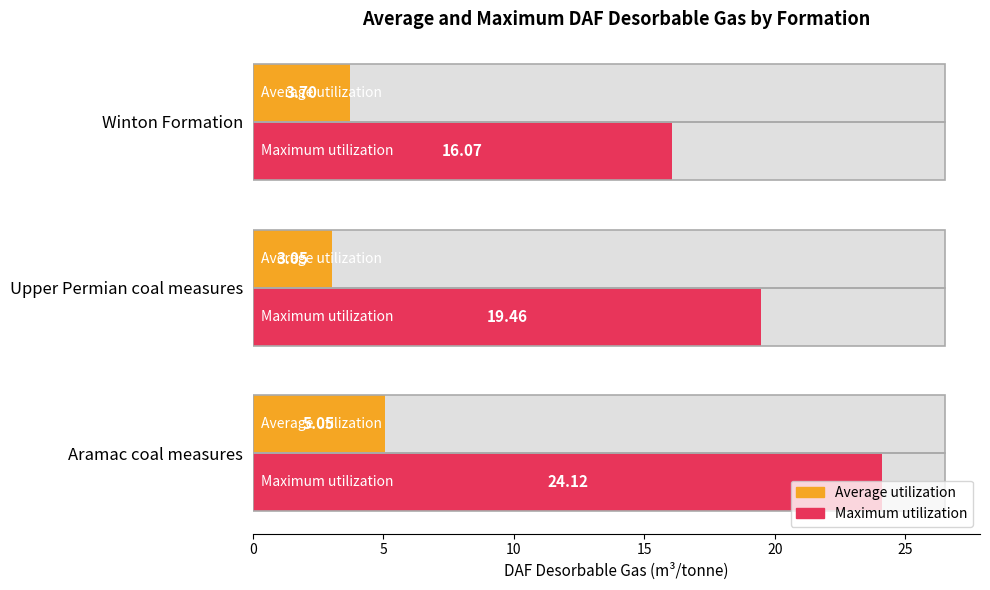

What is the value of the Average utilization bar at the 3rd from the left?

3.7